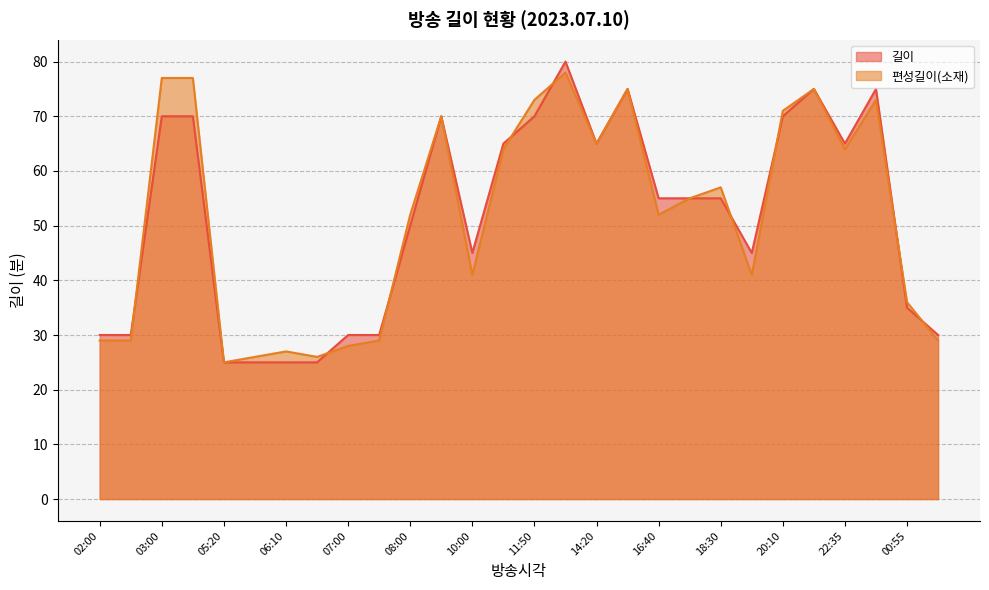

List the labels in order of 길이 value, smallest first.

05:20, 05:45, 06:10, 06:35, 02:00, 02:30, 07:00, 07:30, 01:30, 00:55, 10:00, 19:25, 08:00, 16:40, 17:35, 18:30, 10:45, 14:20, 22:35, 03:00, 04:10, 08:50, 11:50, 20:10, 15:25, 21:20, 23:40, 13:00